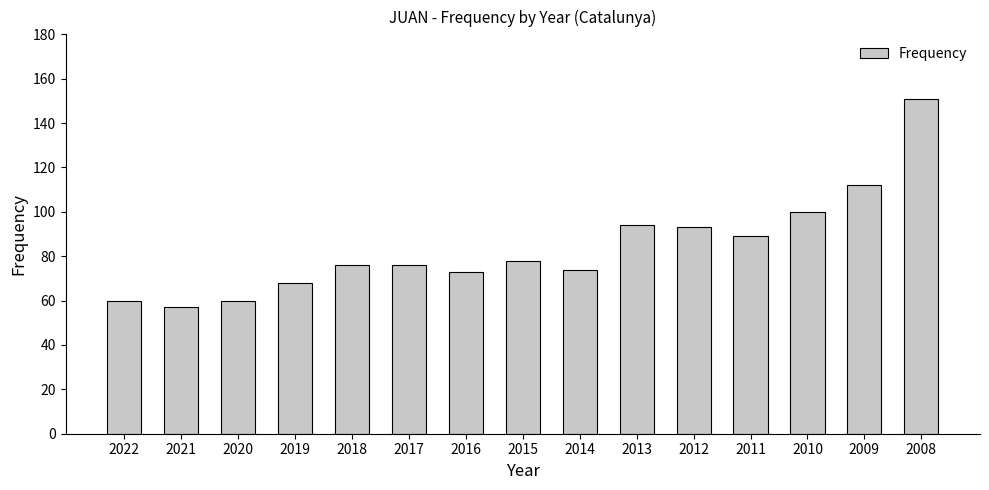

Count the number of data series in this chart.

1